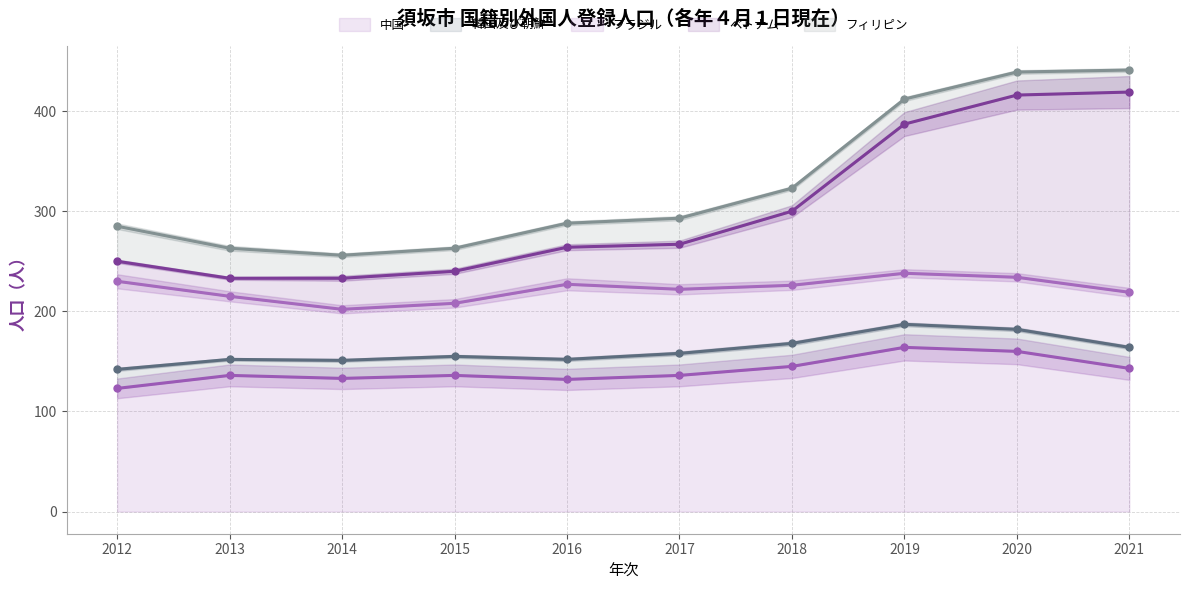

What is the maximum value for 中国?

164